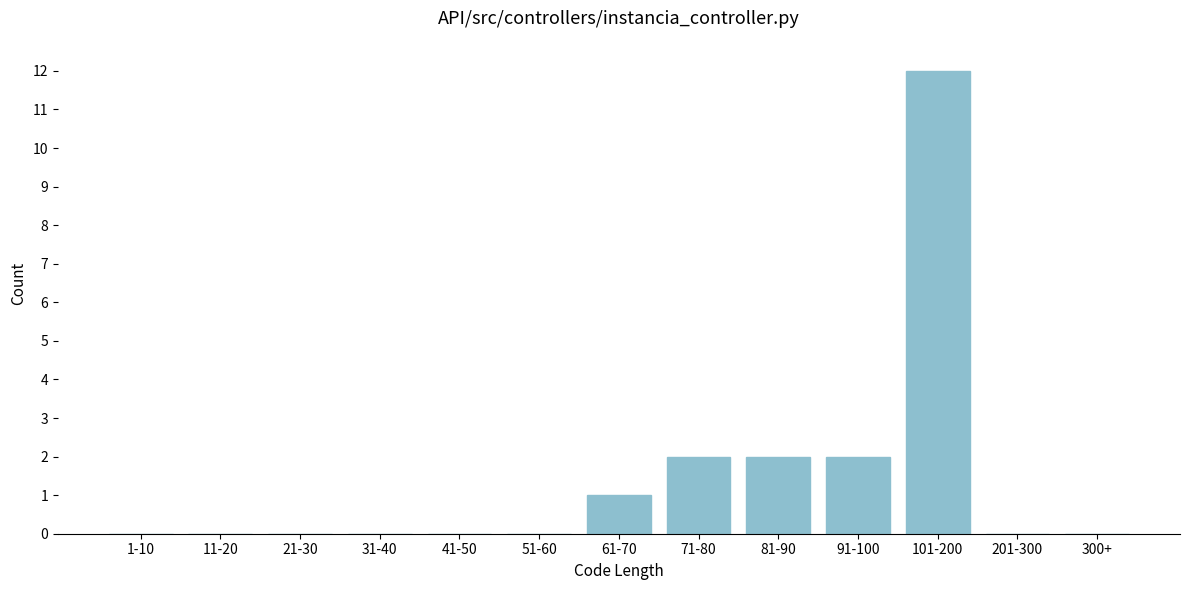

Reading right to left, transcribe all the data shown in this chart.

300+=0	201-300=0	101-200=12	91-100=2	81-90=2	71-80=2	61-70=1	51-60=0	41-50=0	31-40=0	21-30=0	11-20=0	1-10=0